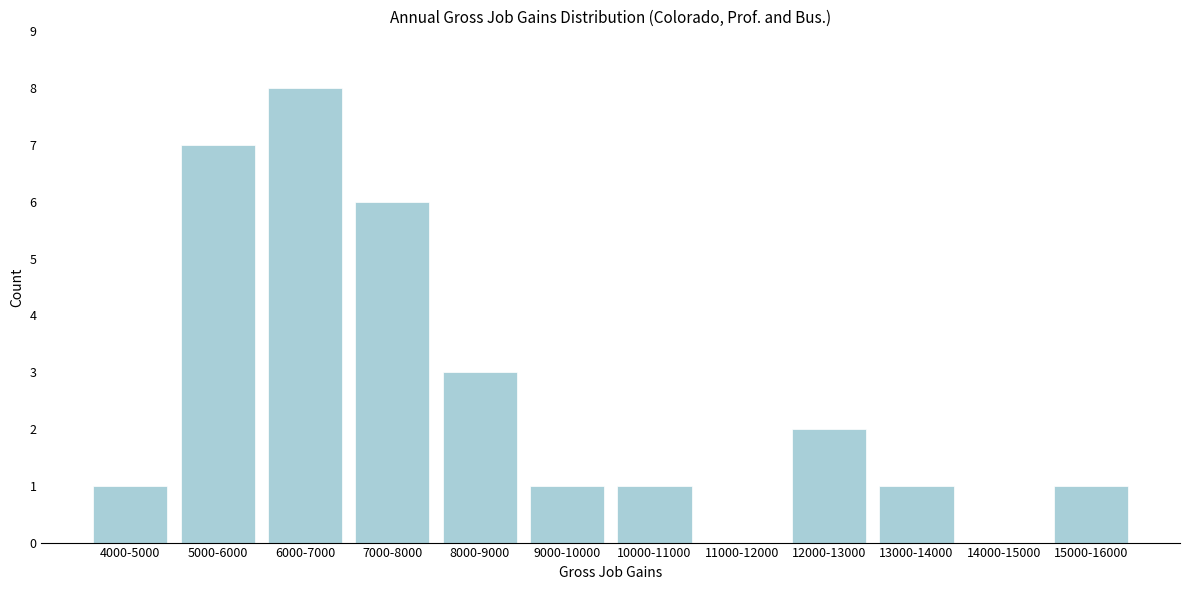

Reading left to right, what are all the values shown in this chart?

4000-5000=1	5000-6000=7	6000-7000=8	7000-8000=6	8000-9000=3	9000-10000=1	10000-11000=1	11000-12000=0	12000-13000=2	13000-14000=1	14000-15000=0	15000-16000=1